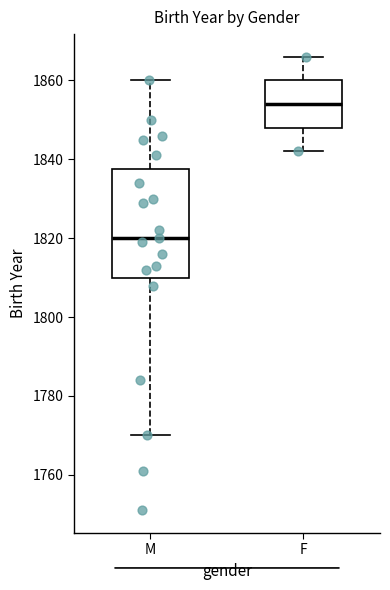

Reading left to right, read every box against the y-axis: the position of its median line, the range the box covers, and the ends of its whiskers. The values are not printed on the chart, so give them approximately, as read against the axis.

M: median 1820, box 1810 to 1838, whiskers 1770 to 1860
F: median 1854, box 1848 to 1860, whiskers 1842 to 1866